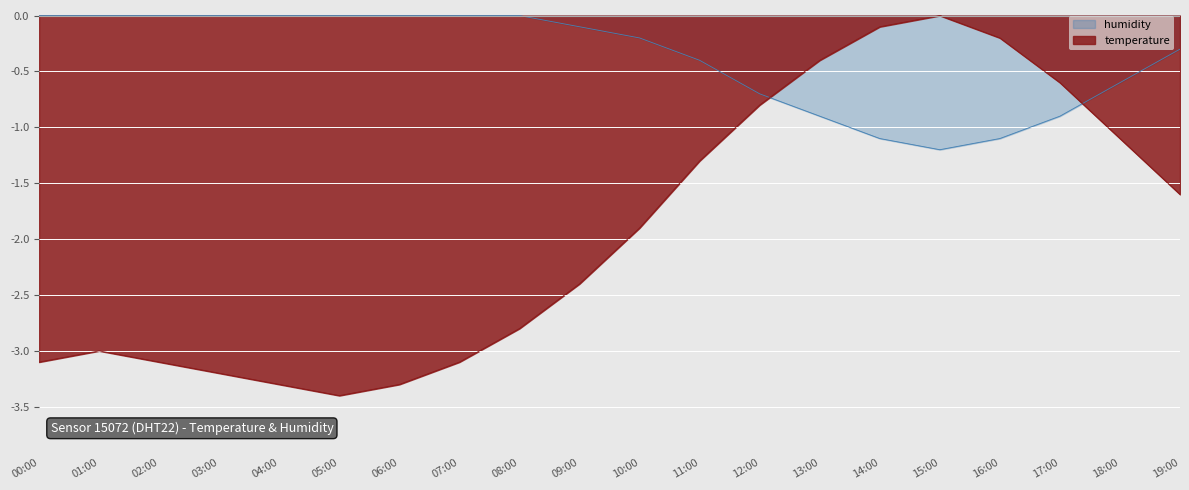

What is the difference between the highest and lowest values at 08:00?

2.8